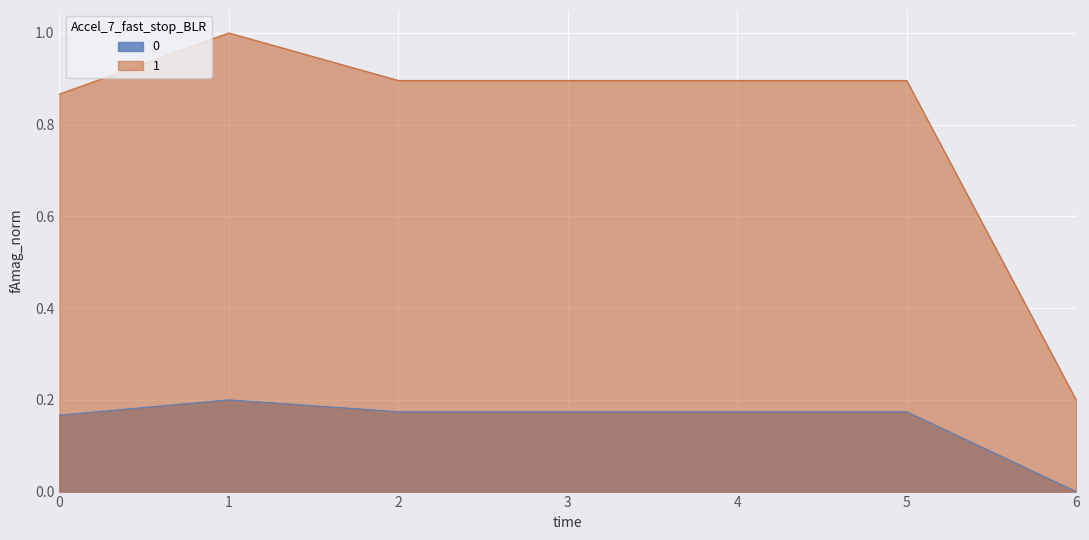

Does the chart display data point markers on the line(s)?

No